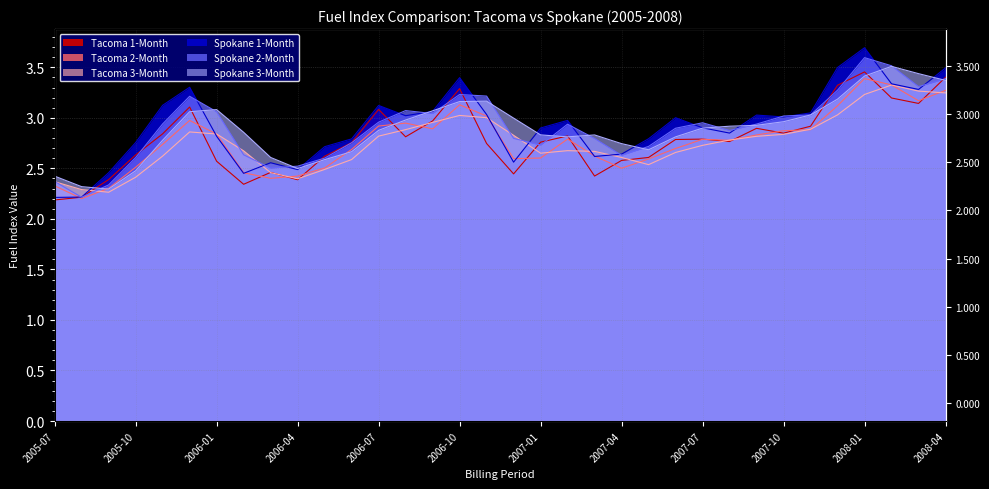

How many times do Tacoma 2-Month and Tacoma 1-Month cross each other?

17